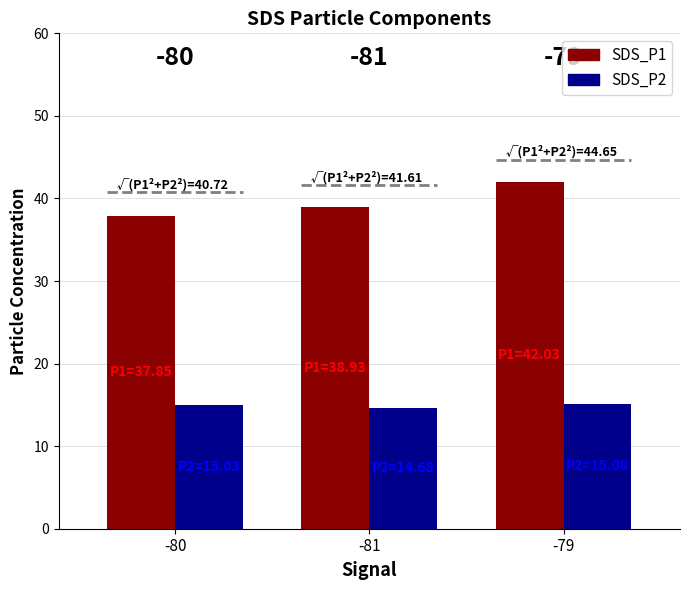

What are all the series names shown in the legend?

SDS_P1, SDS_P2